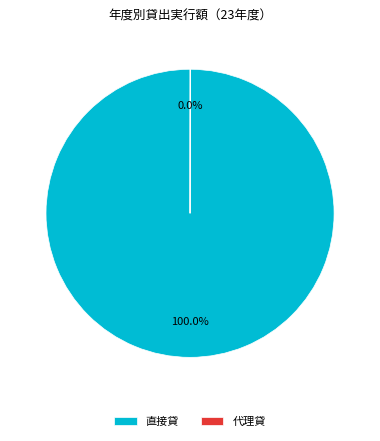

Which category has the biggest portion of the pie?

直接貸